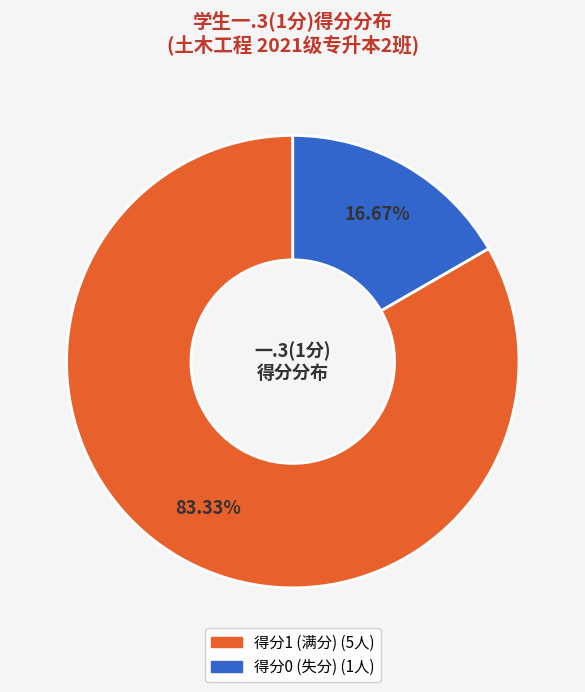

Is there a majority slice in this chart?

Yes